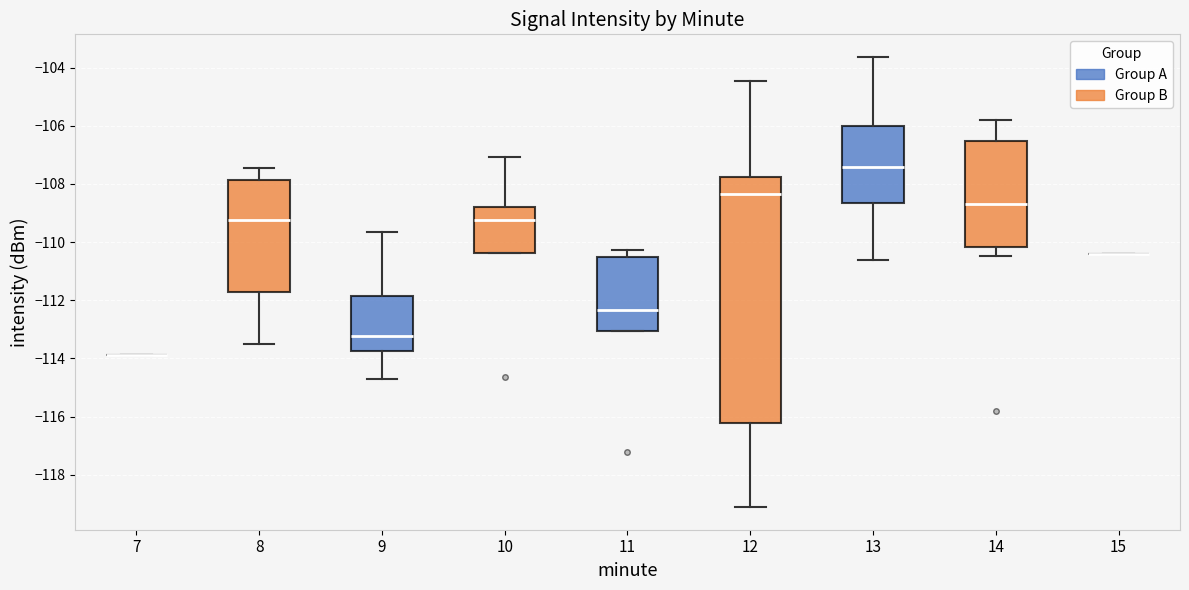

Reading left to right, read every box against the y-axis: the position of its median line, the range the box covers, and the ends of its whiskers. The values are not printed on the chart, so give them approximately, as read against the axis.

7: box collapsed to a line at -113.8, whiskers -113.8 to -113.8
8: median -109.2, box -111.8 to -107.8, whiskers -113.4 to -107.4
9: median -113.2, box -113.8 to -111.8, whiskers -114.6 to -109.6
10: median -109.2, box -110.4 to -108.8, whiskers -110.4 to -107.0
11: median -112.4, box -113.0 to -110.4, whiskers -113.0 to -110.2
12: median -108.4, box -116.2 to -107.8, whiskers -119.2 to -104.4
13: median -107.4, box -108.6 to -106.0, whiskers -110.6 to -103.6
14: median -108.6, box -110.2 to -106.6, whiskers -110.4 to -105.8
15: box collapsed to a line at -110.4, whiskers -110.4 to -110.4